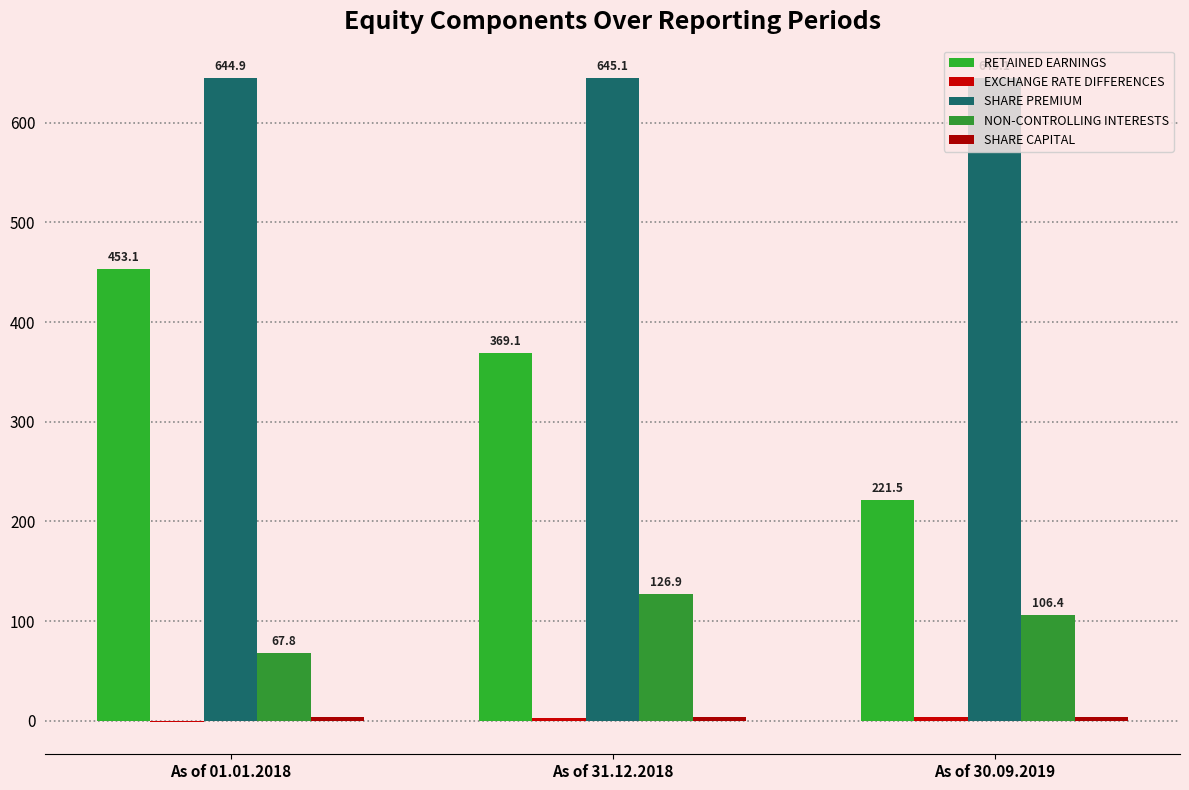

Which has a higher value, As of 30.09.2019 or As of 01.01.2018?

As of 01.01.2018